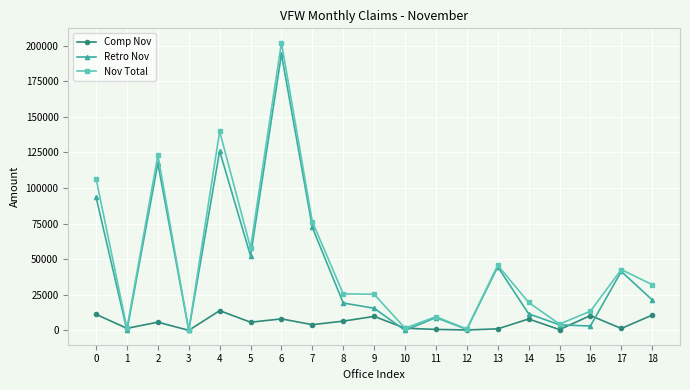

At which category is the sum across all series the highest?

6